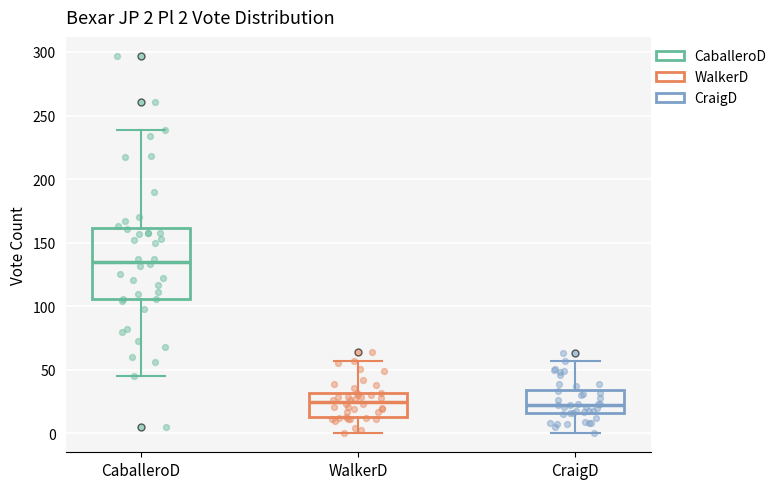

Comparing the boxes themselves (not the whiskers), which one is the tallest?

CaballeroD